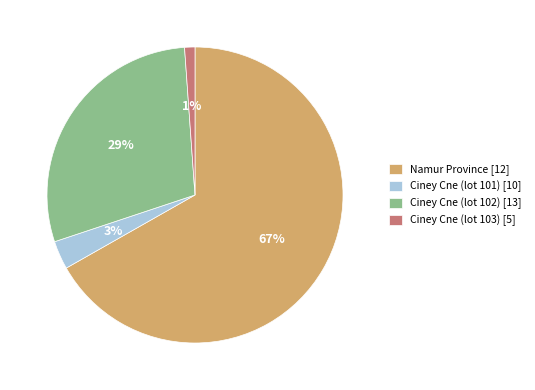

To the nearest percent, what percentage of the pie is Namur Province [12]?

67%